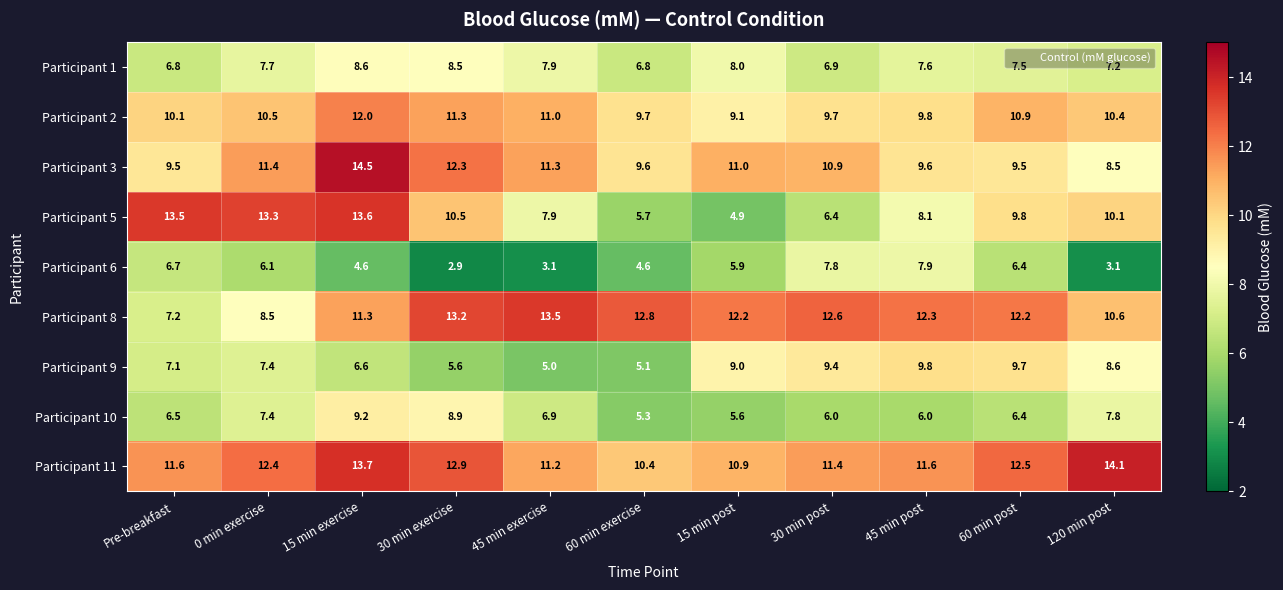

What is the approximate value of Participant 3 at 15 min exercise?

14.5